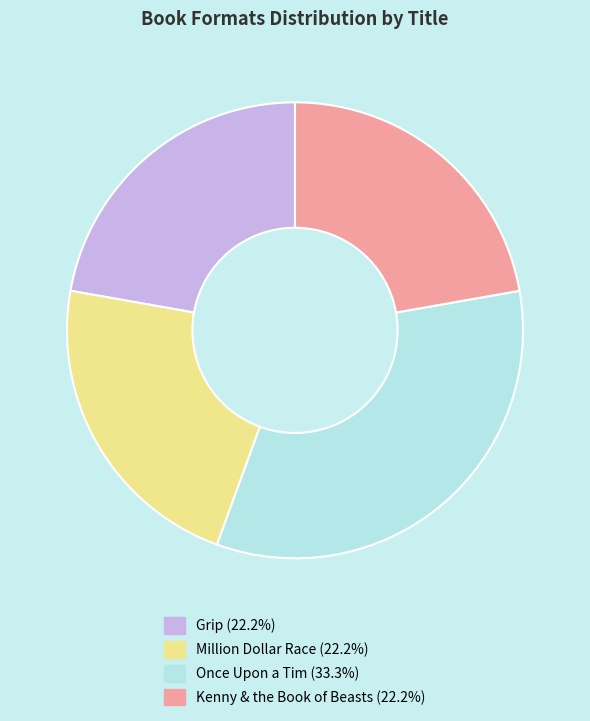

Is there a majority slice in this chart?

No